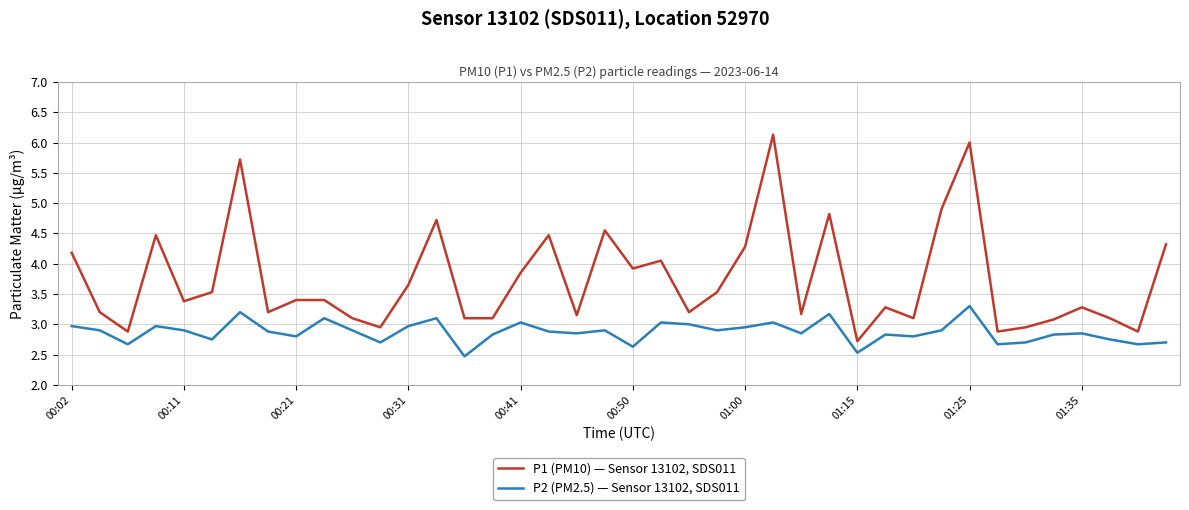

List the series in order of their overall mean, lowest first.

P2 (PM2.5) — Sensor 13102, SDS011, P1 (PM10) — Sensor 13102, SDS011